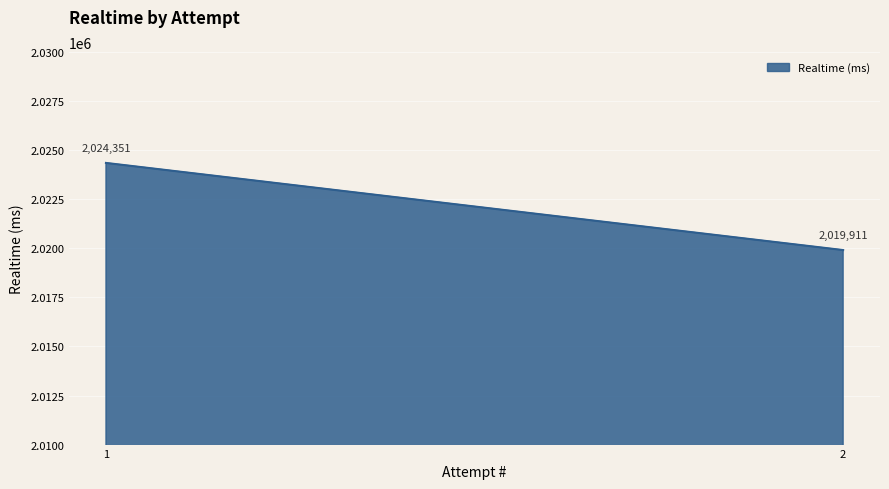

What is the approximate value at 2, to the nearest 100?

2019900